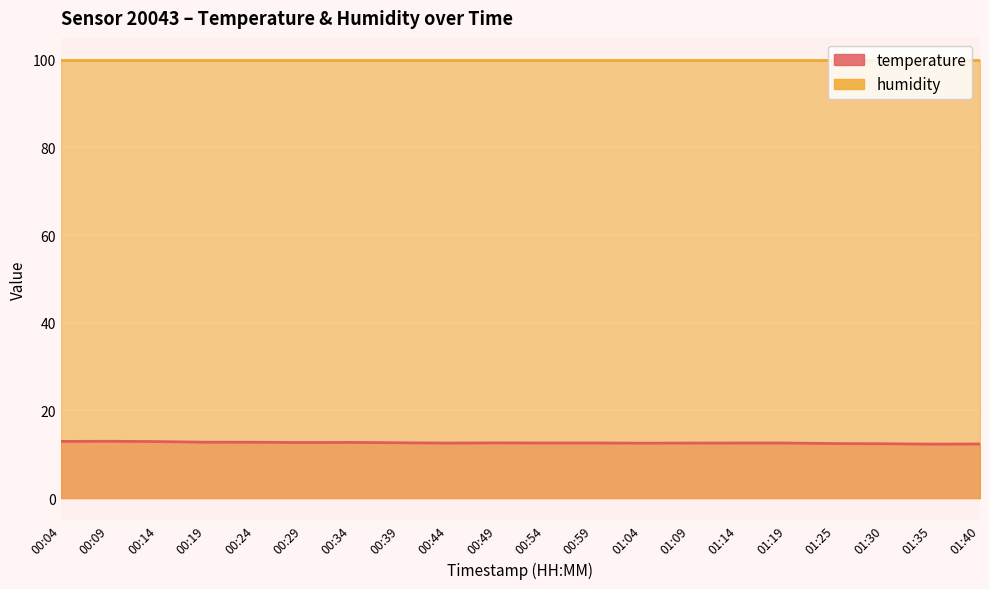

Which has a higher value, 00:59 or 00:19?

00:19